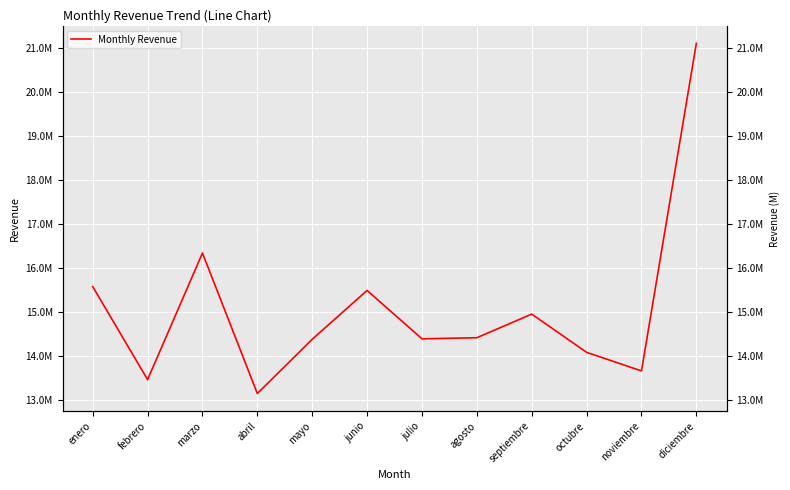

Which category has the lowest value across all series?

abril